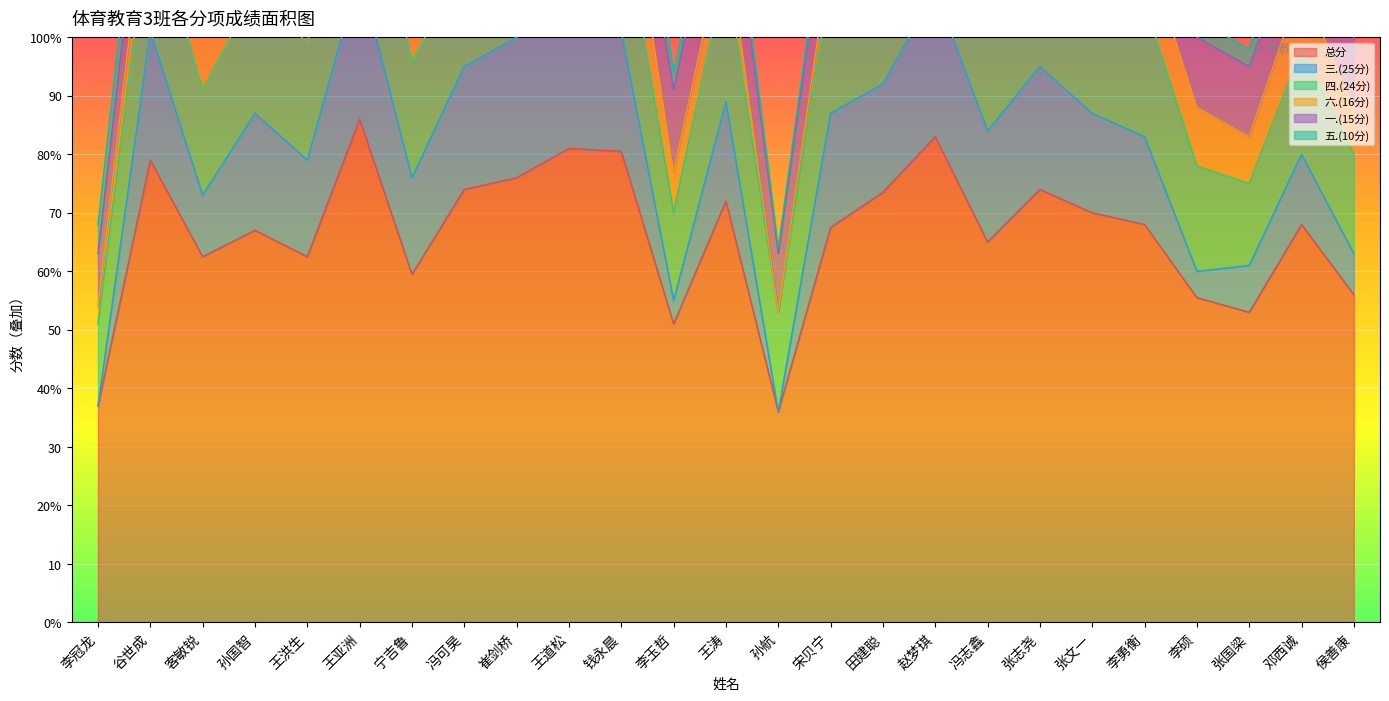

Reading left to right, transcribe all the data shown in this chart.

总分: 37.0	79.0	62.5	67.0	62.5	86.0	59.5	74.0	76.0	81.0	80.5	51.0	72.0	36.0	67.5	73.5	83.0	65.0	74.0	70.0	68.0	55.5	53.0	68.0	56.0
三.(25分): 0.0	22.0	10.5	20.0	16.5	25.0	16.5	21.0	24.0	24.0	20.5	4.0	17.0	0.0	19.5	18.5	25.0	19.0	21.0	17.0	15.0	4.5	8.0	12.0	7.0
四.(24分): 14.0	21.0	18.0	21.0	20.0	24.0	20.0	17.0	23.0	24.0	22.0	15.0	23.0	17.0	23.0	24.0	23.0	23.0	24.0	17.0	23.0	18.0	14.0	18.0	17.0
六.(16分): 3.0	9.0	10.0	3.0	9.0	10.0	8.0	10.0	4.0	12.0	12.0	7.0	6.0	0.0	5.0	9.0	12.0	9.0	5.0	9.0	10.0	10.0	8.0	11.0	8.0
一.(15分): 9.0	10.0	15.0	10.0	10.0	14.0	9.0	15.0	13.0	15.0	10.0	14.0	15.0	10.0	12.0	13.0	11.0	9.0	10.0	14.0	12.0	12.0	12.0	11.0	12.0
五.(10分): 5.0	7.0	3.0	3.0	1.0	3.0	0.0	5.0	6.0	6.0	8.0	3.0	3.0	1.0	2.0	3.0	6.0	3.0	6.0	7.0	4.0	3.0	3.0	6.0	6.0